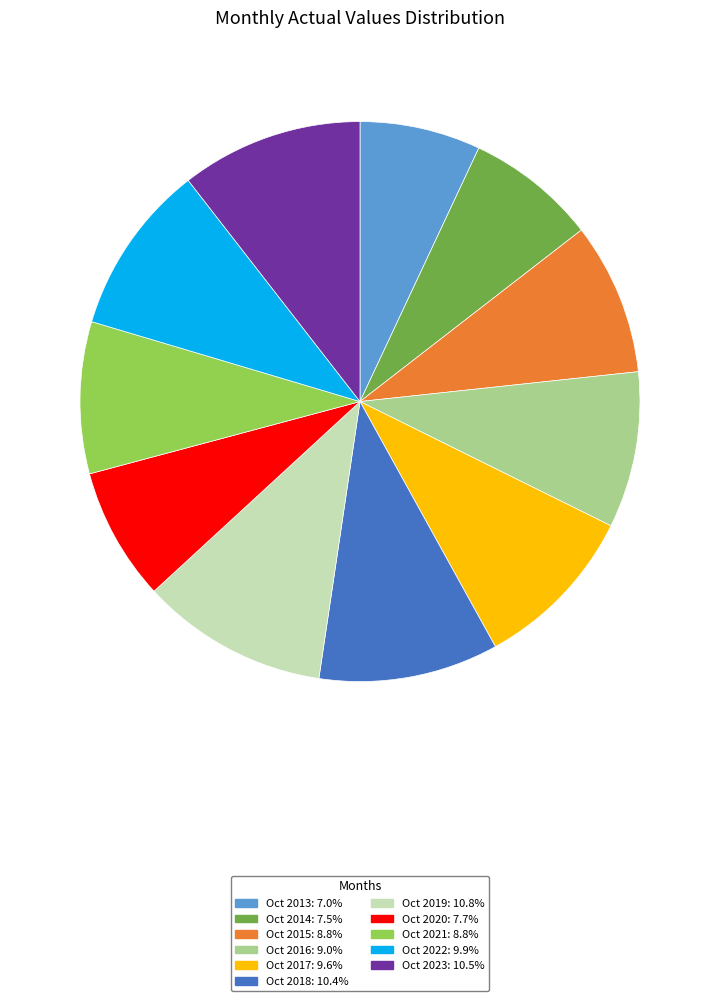

Combined, do Oct 2015 and Oct 2022 account for over 50%?

No